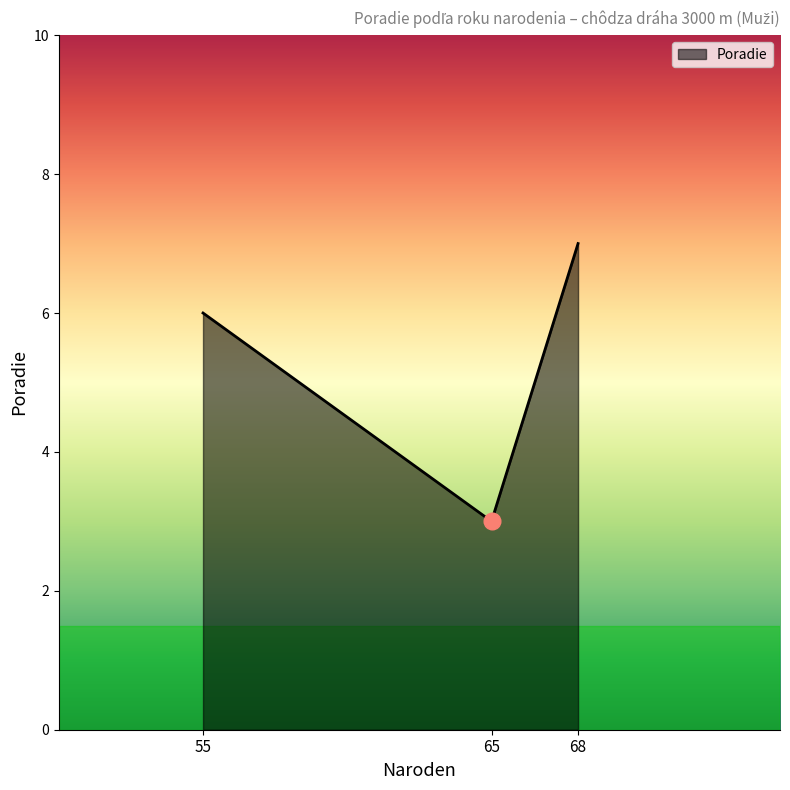

Which category has the highest value across all series?

68